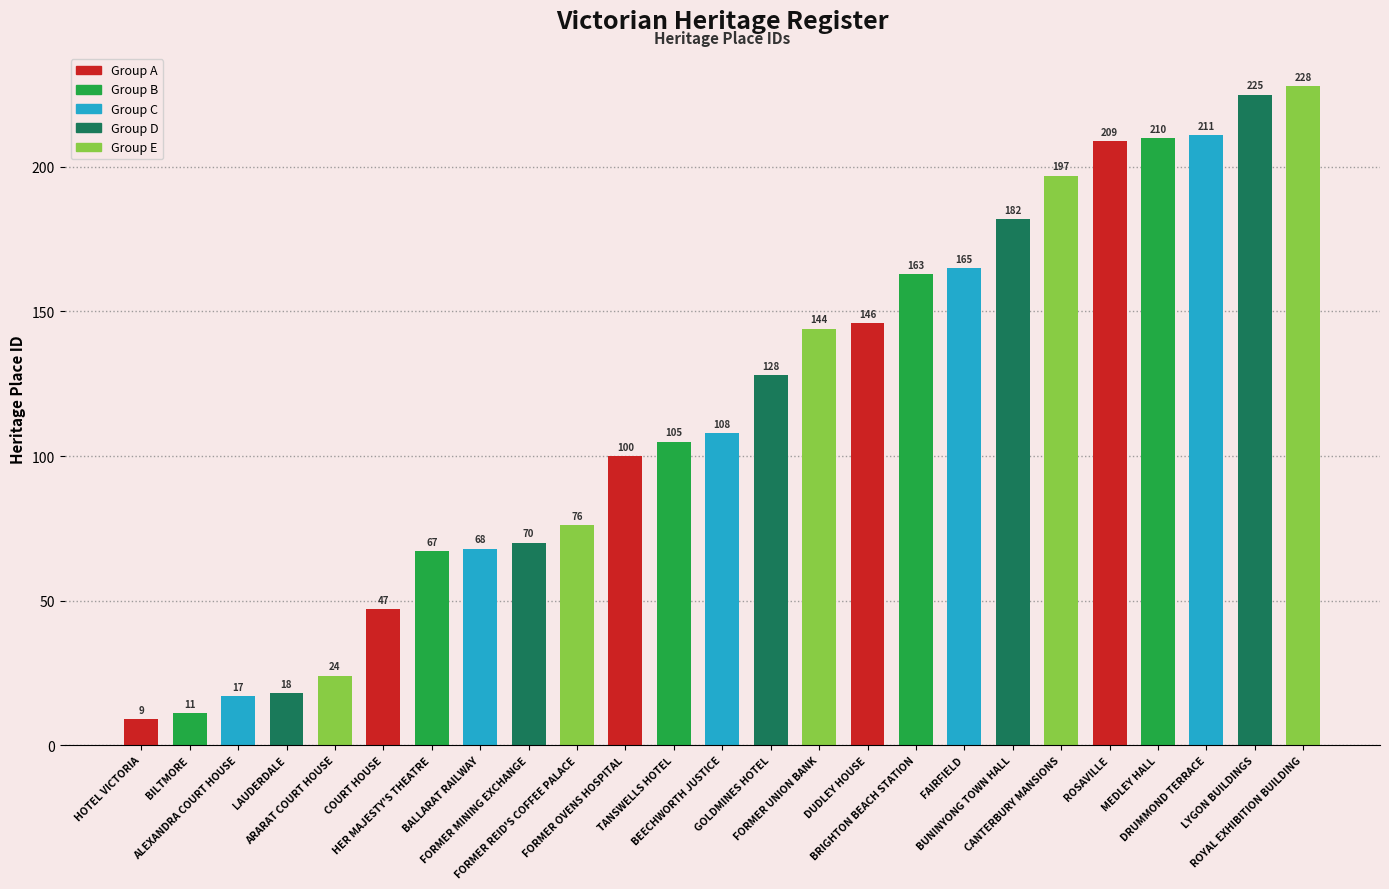

Reading left to right, list all the values displayed in this chart.

HOTEL VICTORIA=9	BILTMORE=11	ALEXANDRA COURT HOUSE=17	LAUDERDALE=18	ARARAT COURT HOUSE=24	COURT HOUSE=47	HER MAJESTY'S THEATRE=67	BALLARAT RAILWAY=68	FORMER MINING EXCHANGE=70	FORMER REID'S COFFEE PALACE=76	FORMER OVENS HOSPITAL=100	TANSWELLS HOTEL=105	BEECHWORTH JUSTICE=108	GOLDMINES HOTEL=128	FORMER UNION BANK=144	DUDLEY HOUSE=146	BRIGHTON BEACH STATION=163	FAIRFIELD=165	BUNINYONG TOWN HALL=182	CANTERBURY MANSIONS=197	ROSAVILLE=209	MEDLEY HALL=210	DRUMMOND TERRACE=211	LYGON BUILDINGS=225	ROYAL EXHIBITION BUILDING=228